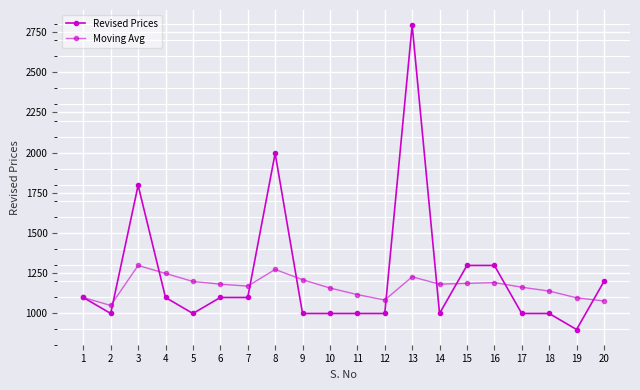

At how many categories does at least one series exceed 1575?

3